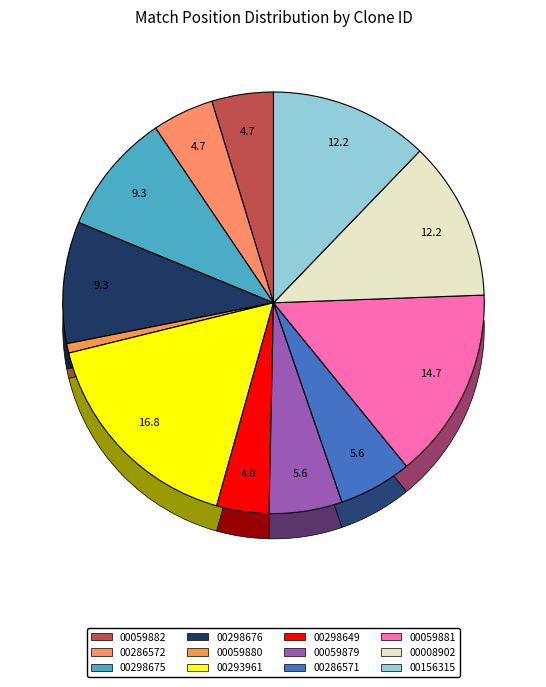

Combined, what portion of the pie is TRCN0000286572 and TRCN0000059882?

9.5%